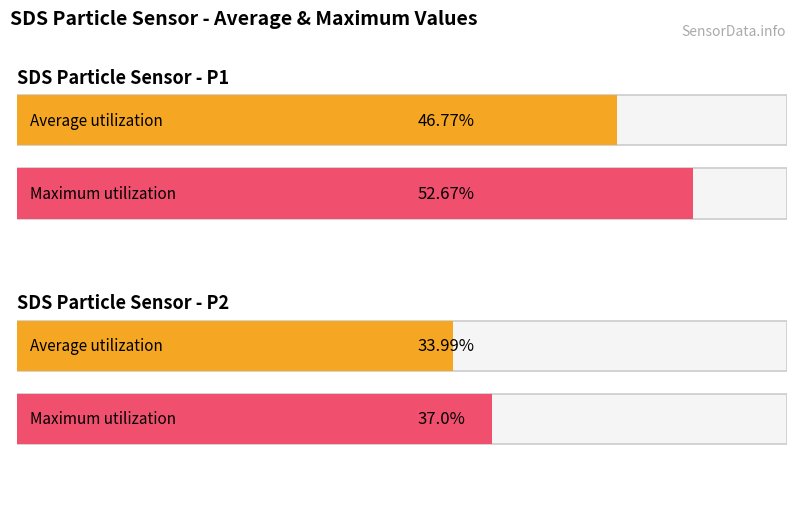

What is the value of the Maximum utilization bar at the 1st from the left?

52.7